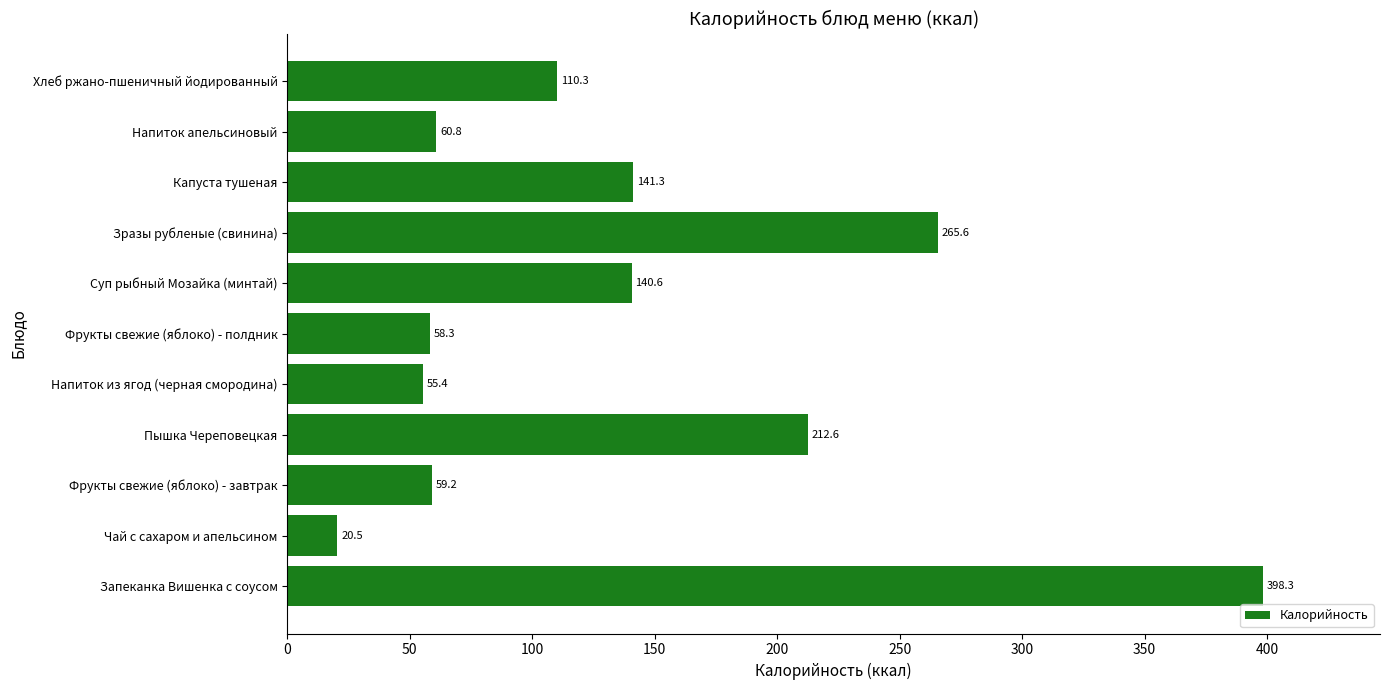

Is it true that the value at Фрукты свежие (яблоко) - полдник is 87.2?

False